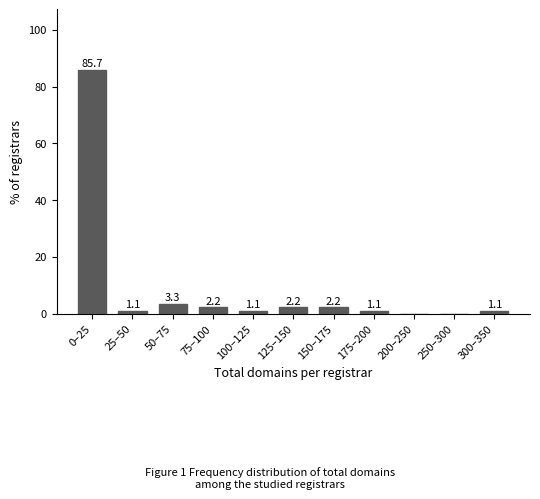

Reading left to right, transcribe all the data shown in this chart.

0–25=85.7	25–50=1.1	50–75=3.3	75–100=2.2	100–125=1.1	125–150=2.2	150–175=2.2	175–200=1.1	200–250=0.0	250–300=0.0	300–350=1.1